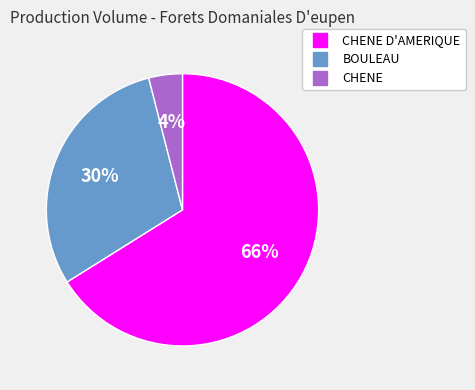

Does any single category account for the majority?

Yes